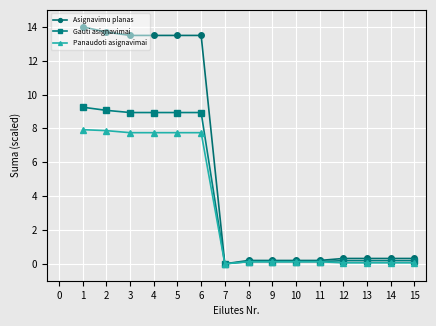

Is it true that Gauti asignavimai equals 9.1 at 2?

True